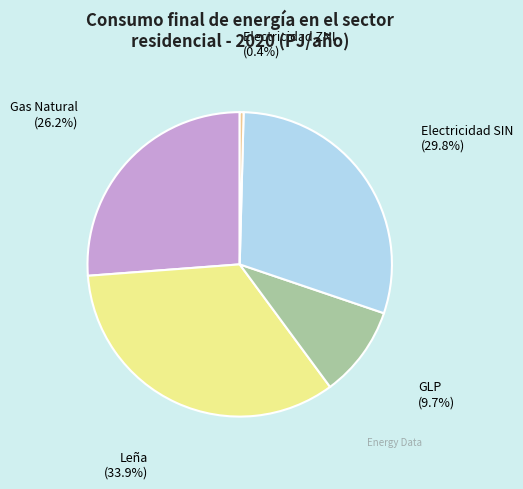

Is there any slice that represents more than half of the pie?

No